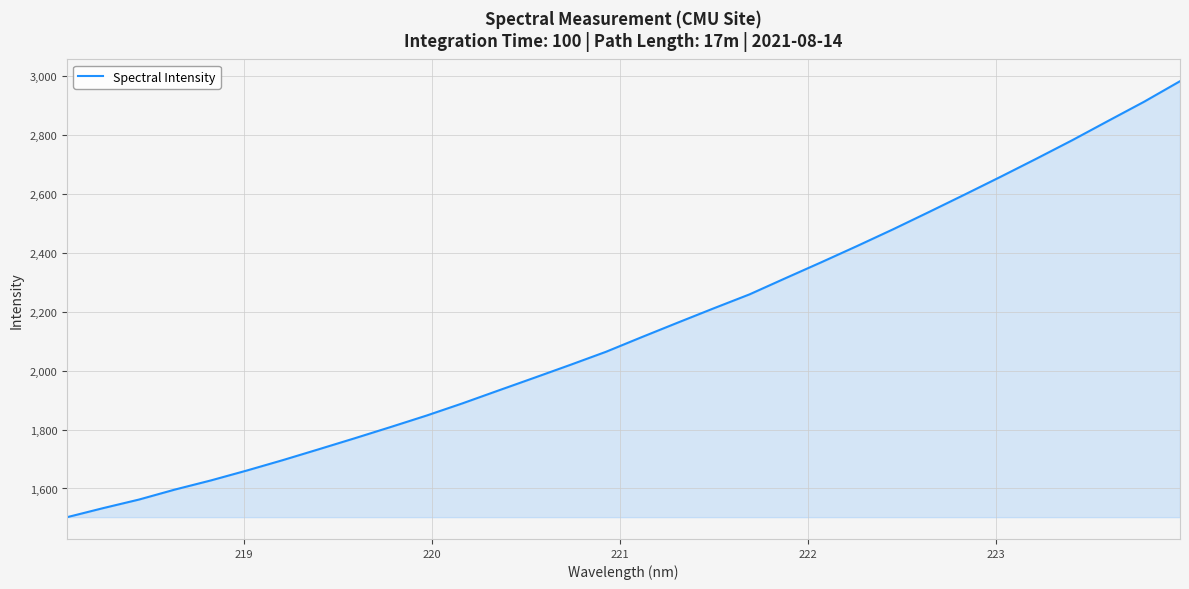

What is the minimum value shown in the chart?

1502.7